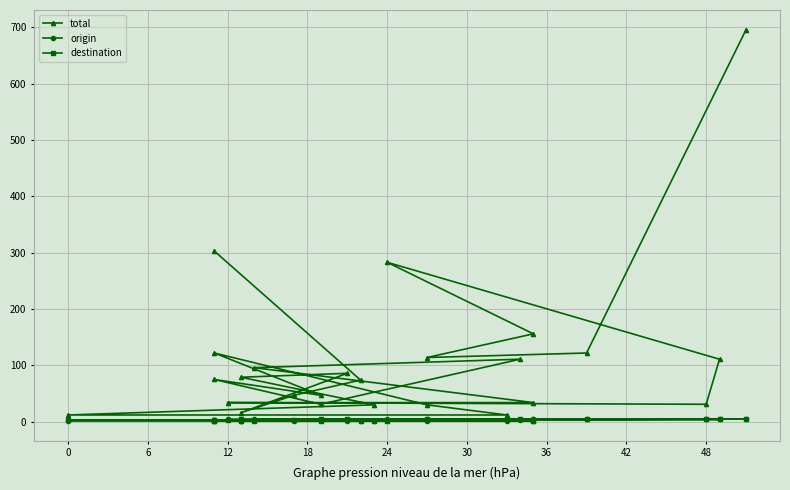

Which series has the widest spread of values?

total